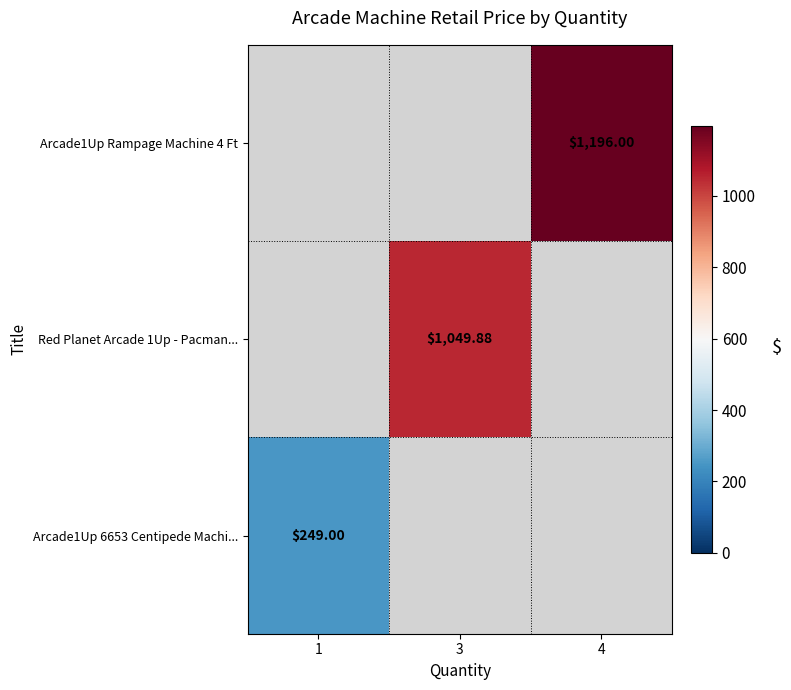

Which label corresponds to the smallest value in the chart?

1